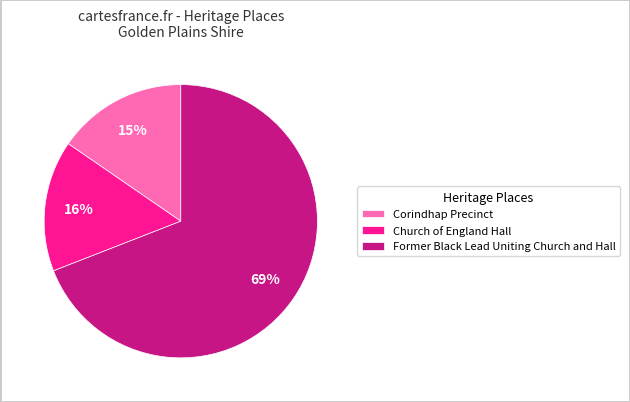

To the nearest percent, what percentage of the pie is Former Black Lead Uniting Church and Hall?

69%